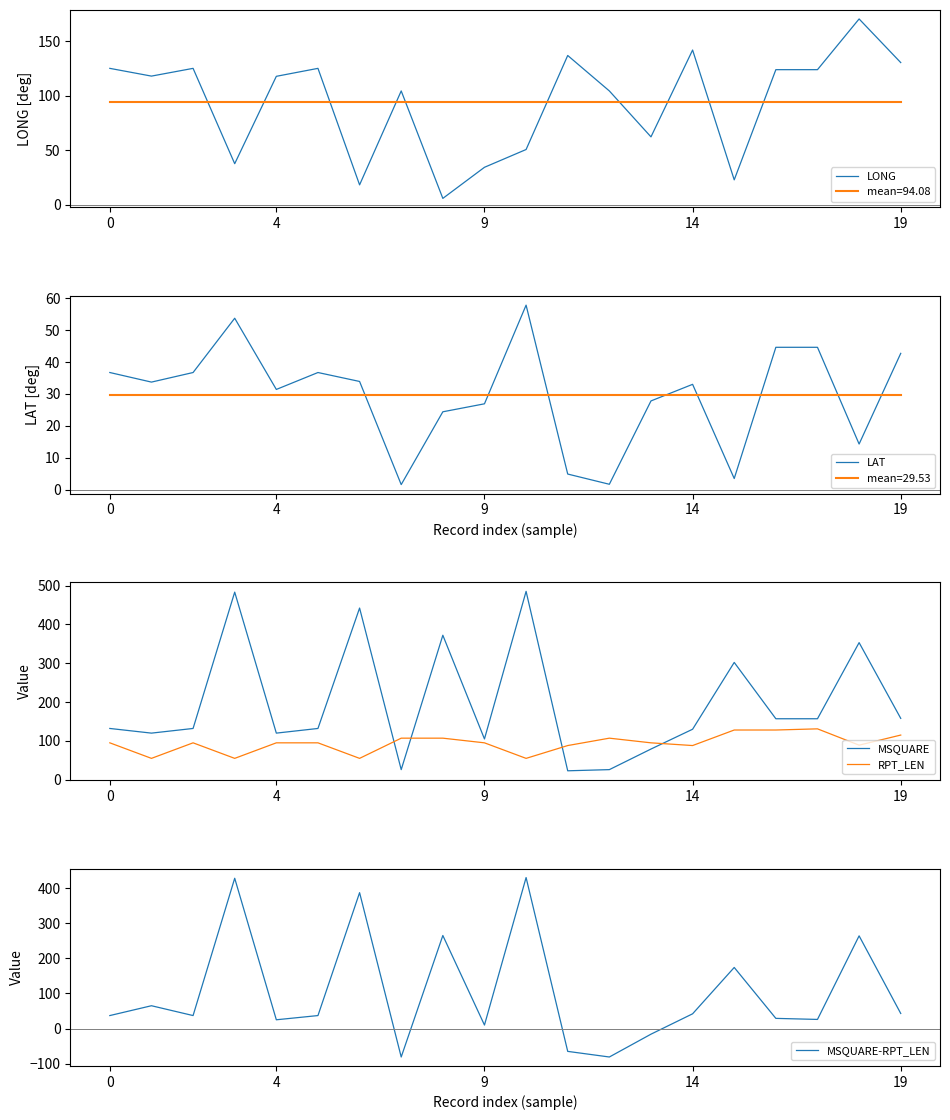

The LAT series shows 36.7 at 0. True or false?

True